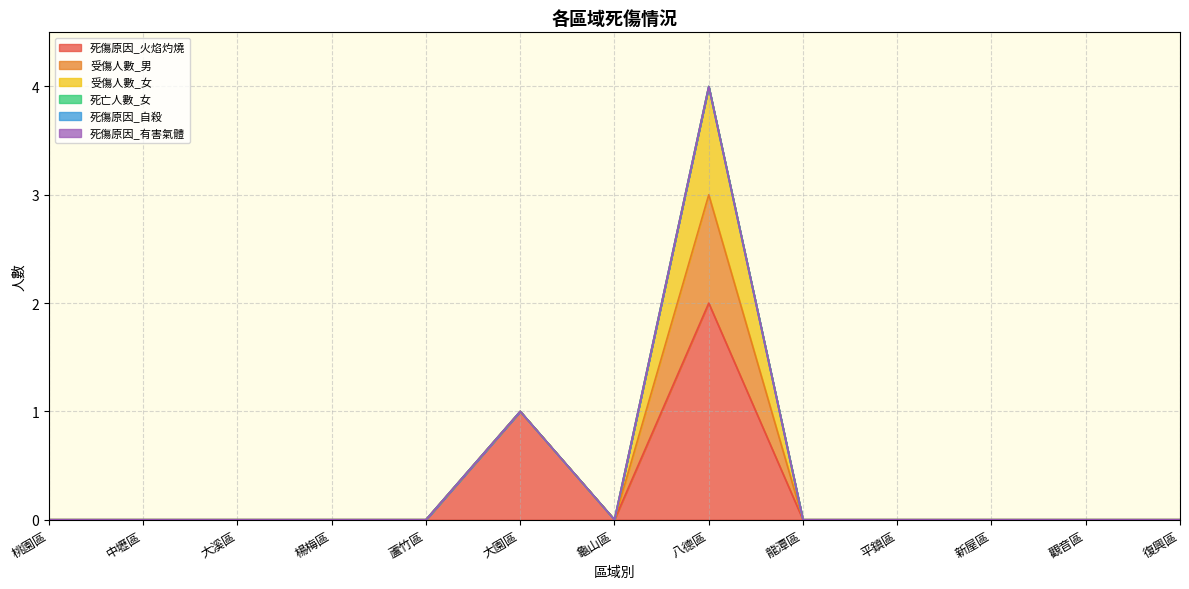

Which category has the lowest value across all series?

桃園區